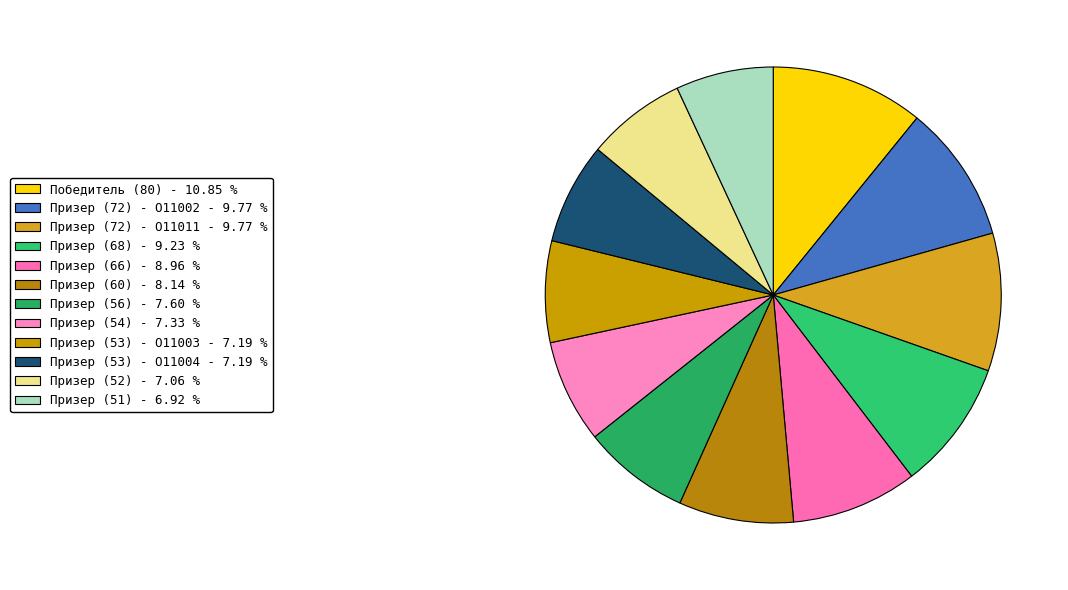

Is there a majority slice in this chart?

No